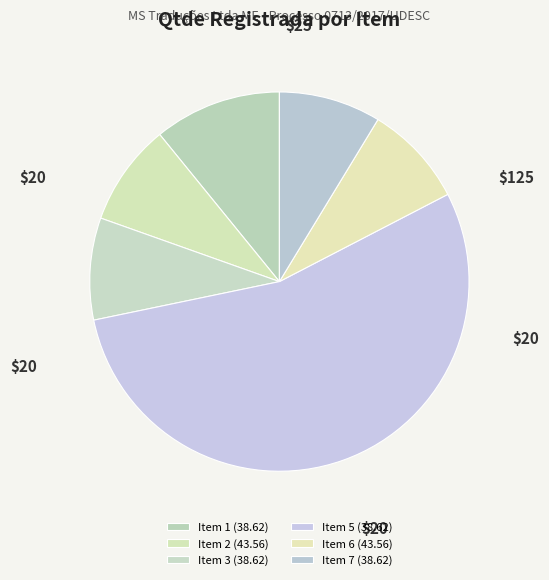

What is the change in value from Item 1 (38.62) to Item 7 (38.62)?

-5